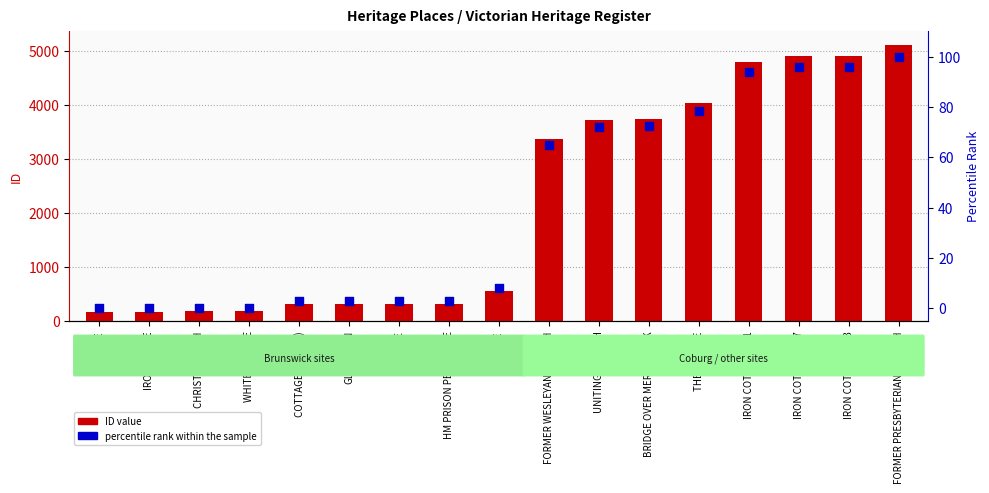

What is the total value across all series at FORMER PRESBYTERIAN CHURCH?

5198.0